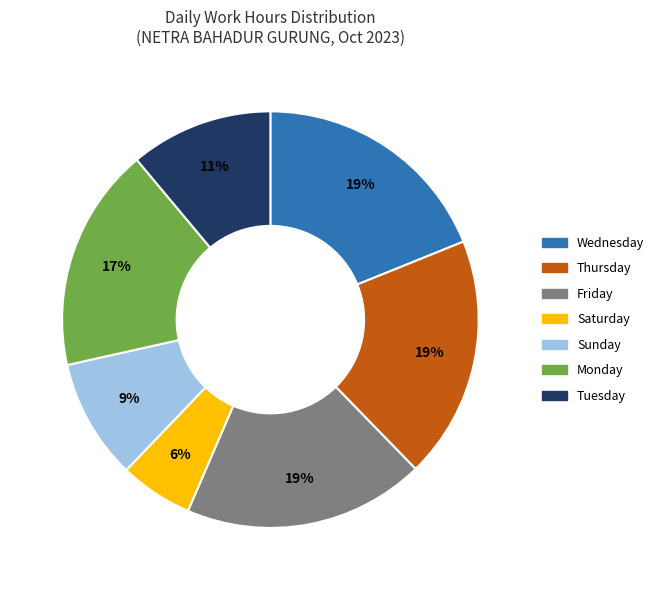

Is there any slice that represents more than half of the pie?

No